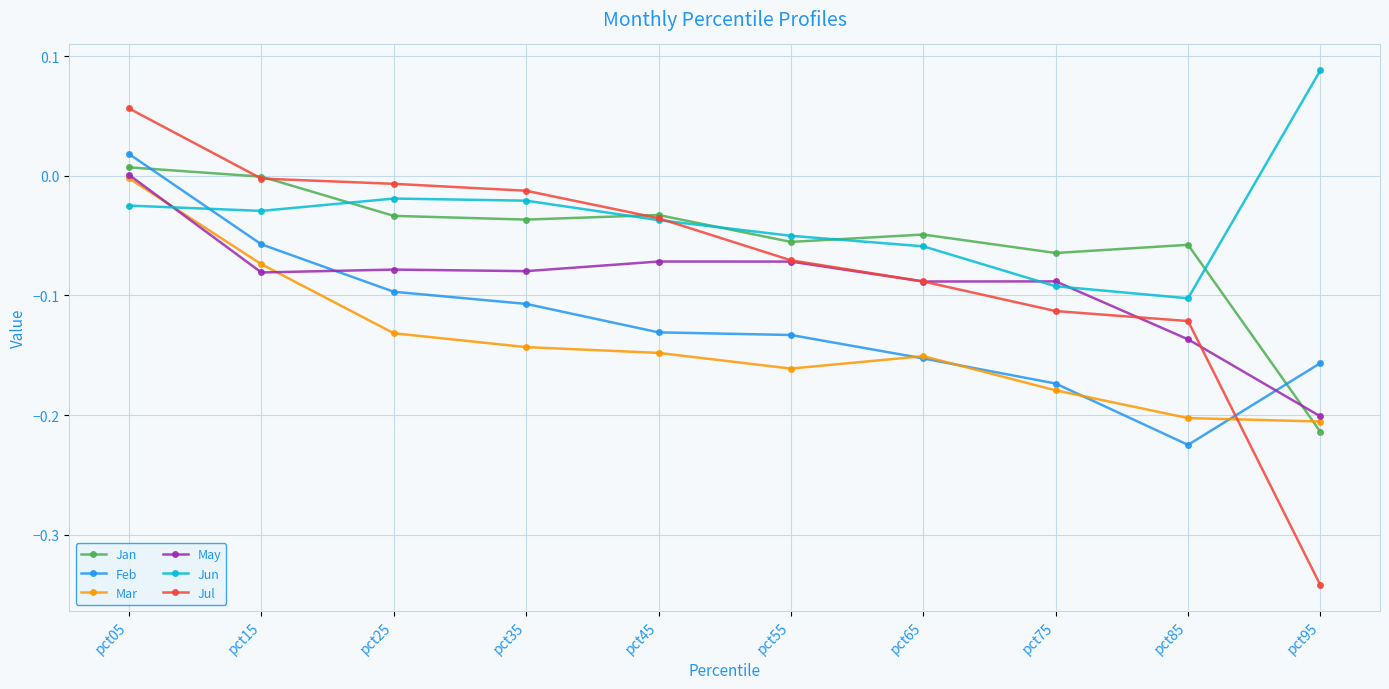

The Mar series shows -0.0 at pct15. True or false?

False